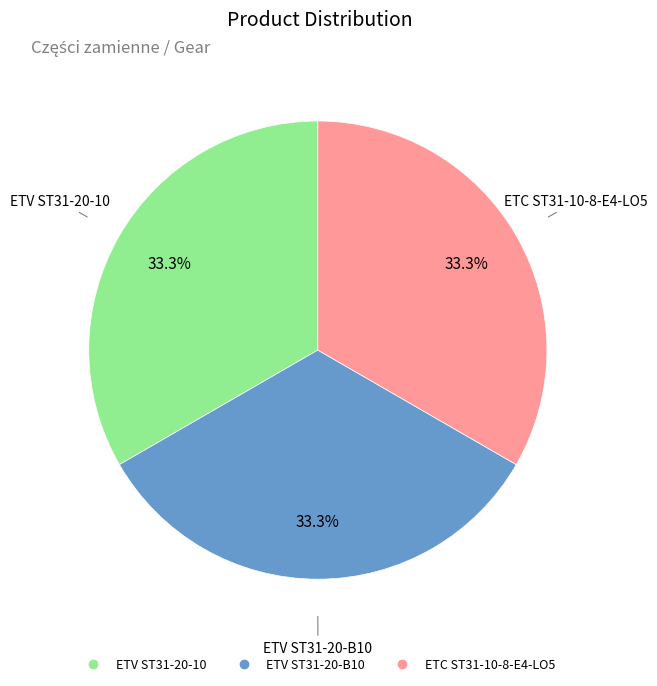

Does ETC ST31-10-8-E4-LO5 account for over 50% of the chart?

No